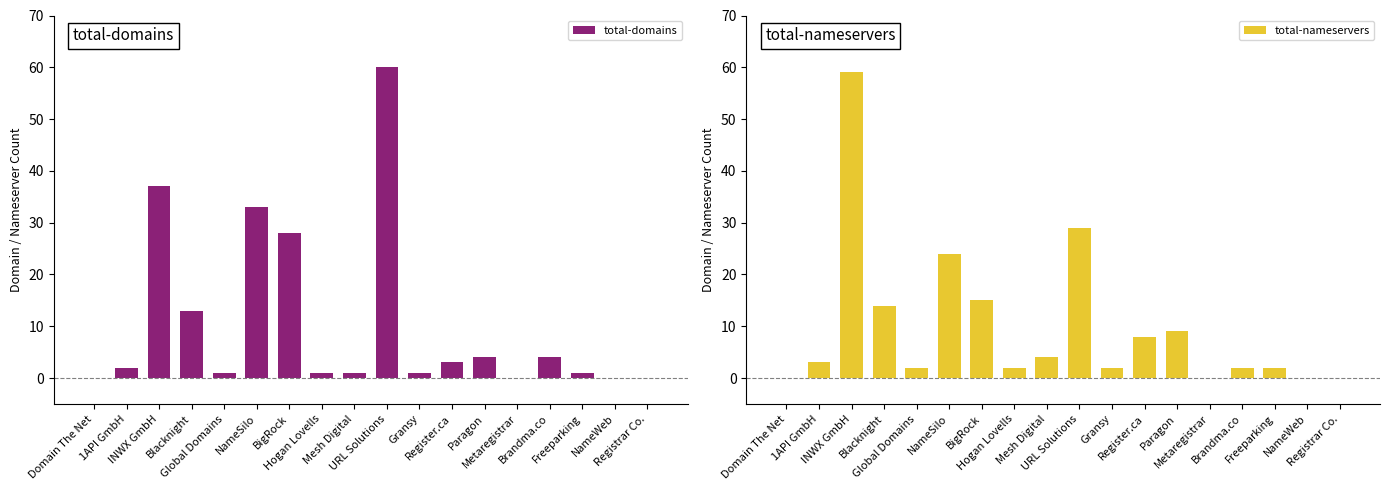

How many values in the total-domains series exceed 2?

8